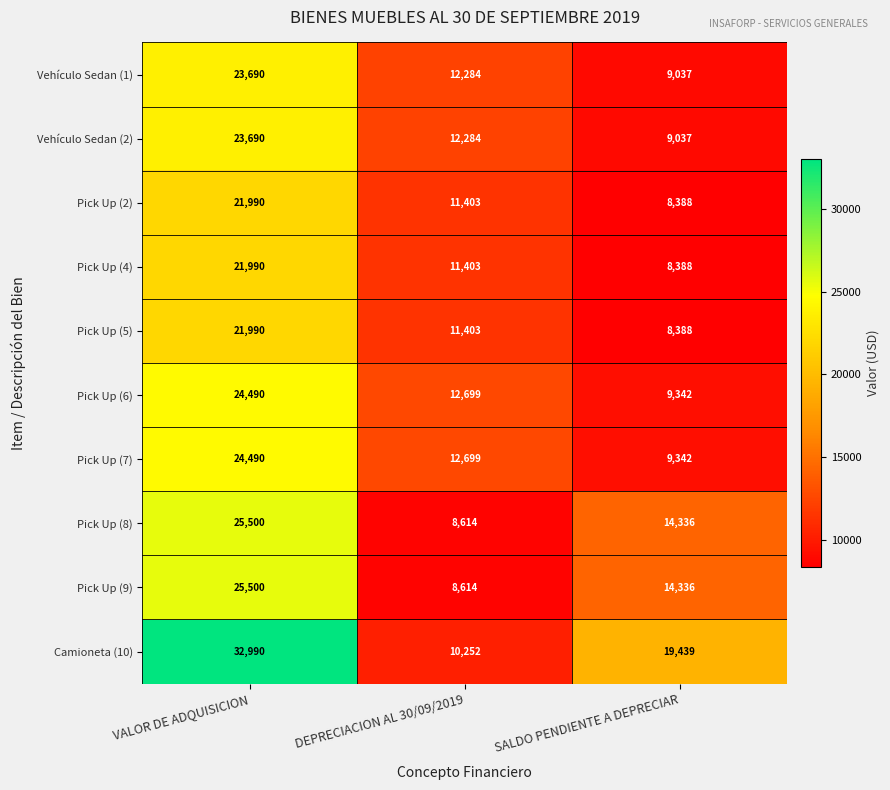

What is the maximum value shown in the chart?

32990